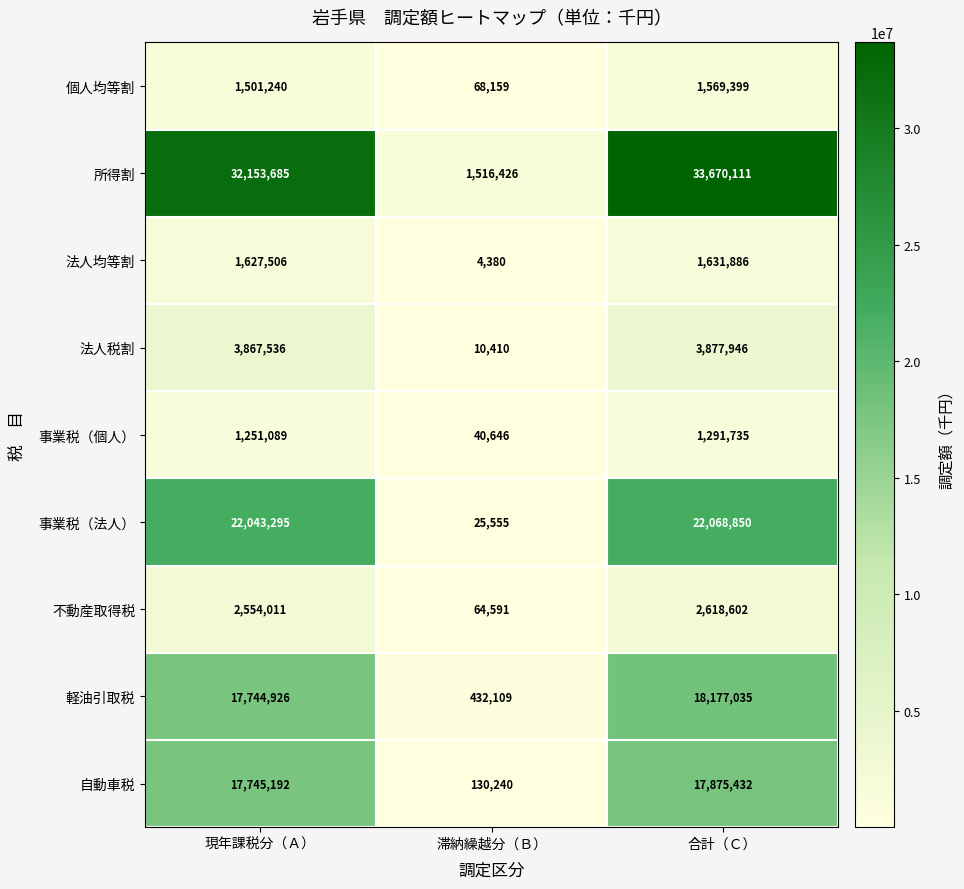

The 事業税（法人） series shows 22068850 at 合計（Ｃ）. True or false?

True